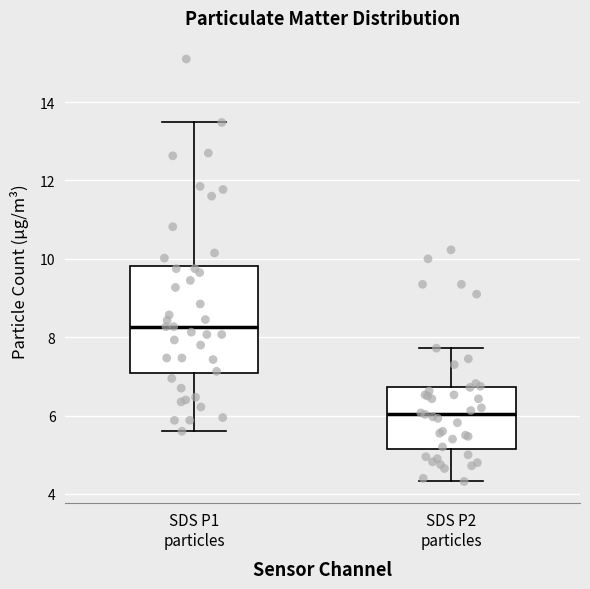

Reading left to right, transcribe this box plot: for each box, give where its median line is, the range the box spans, and where its two whiskers end, as read against the y-axis. The values are not printed on the chart, so give them approximately, as read against the axis.

SDS P1 particles: median 8.2, box 7.0 to 9.8, whiskers 5.6 to 13.4
SDS P2 particles: median 6.0, box 5.2 to 6.8, whiskers 4.4 to 7.8